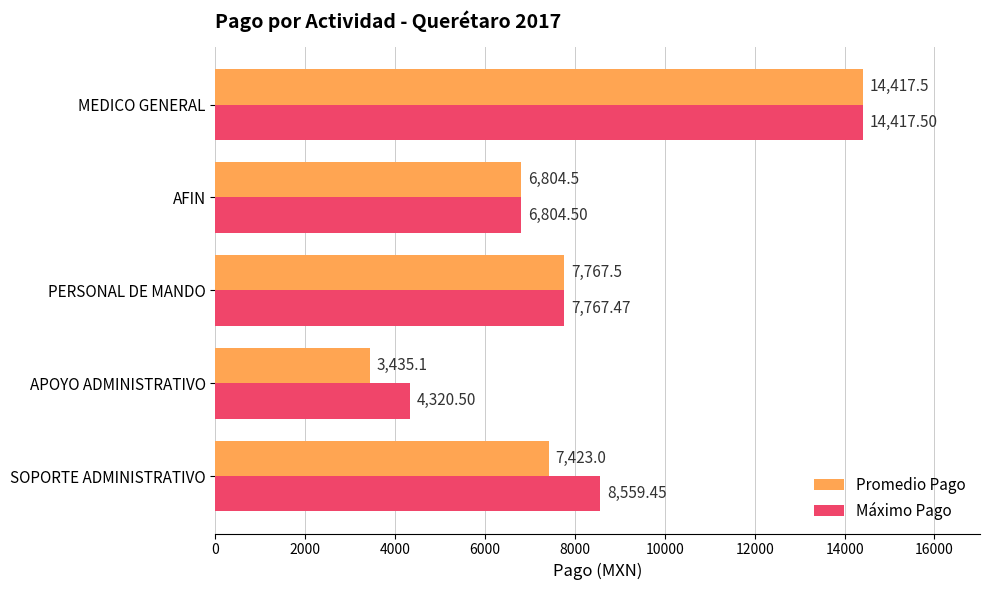

Which series has the largest total across all categories?

Máximo Pago